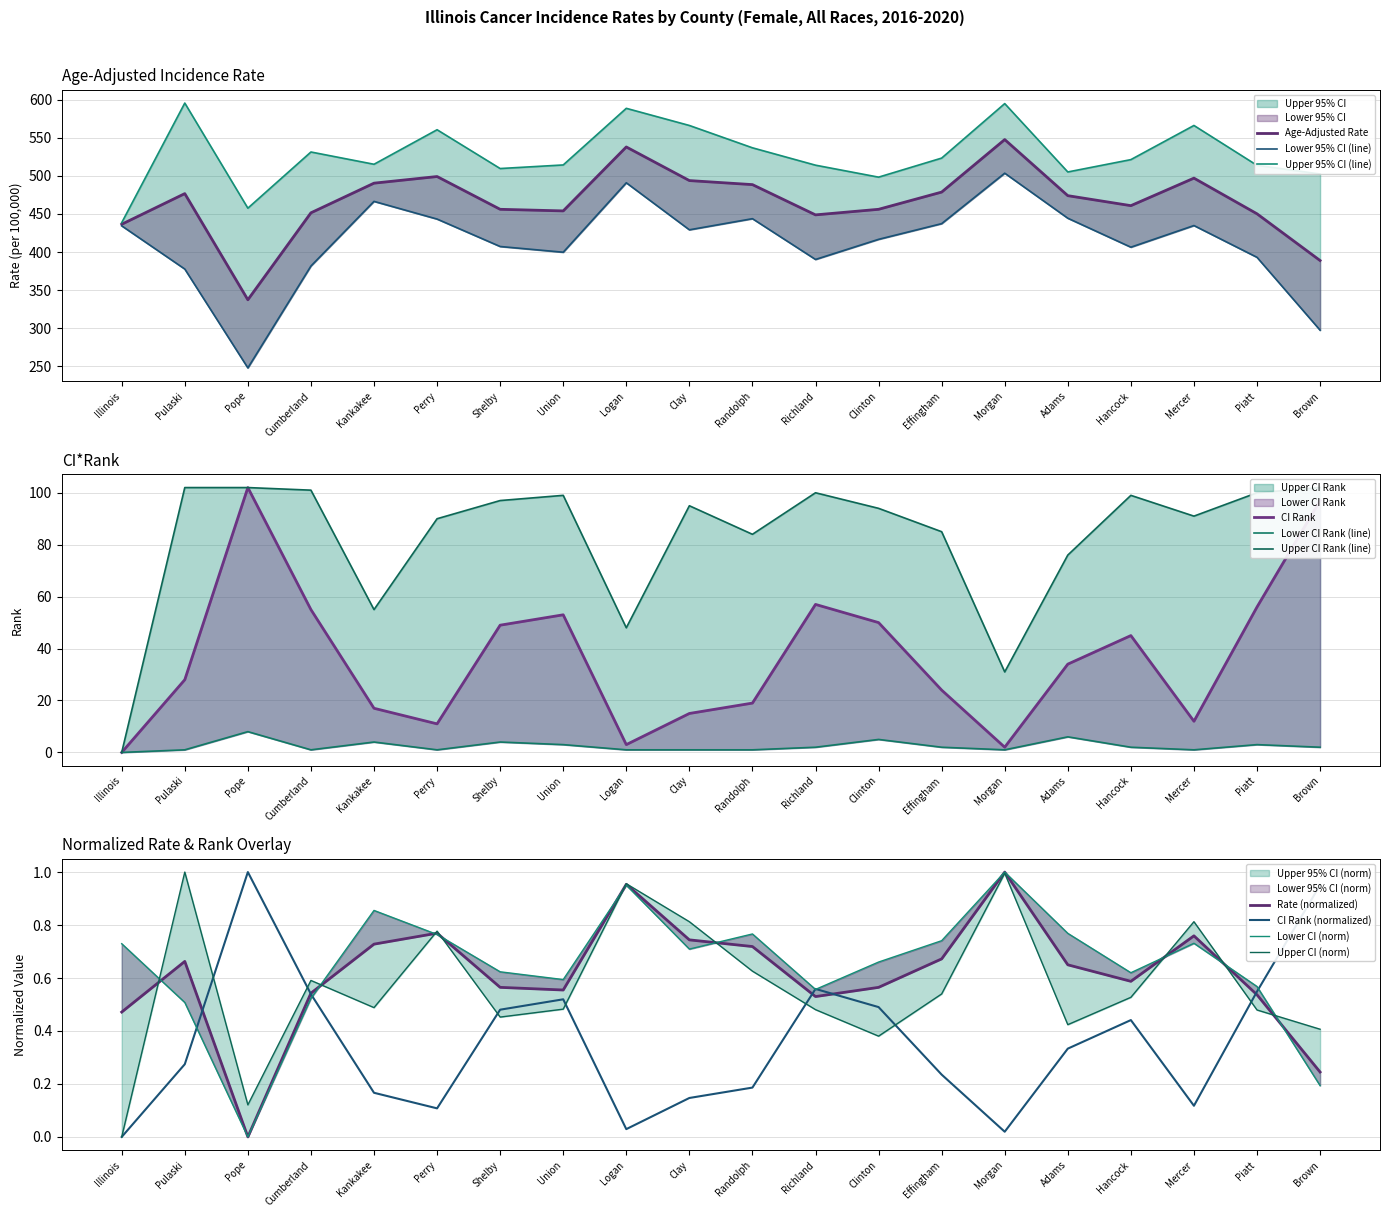

What is the label of the 4th point from the left?

Cumberland